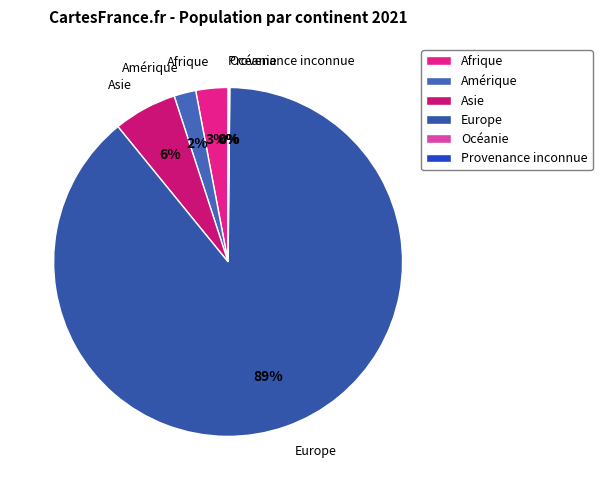

Is it true that Amérique is 2% of the pie?

True